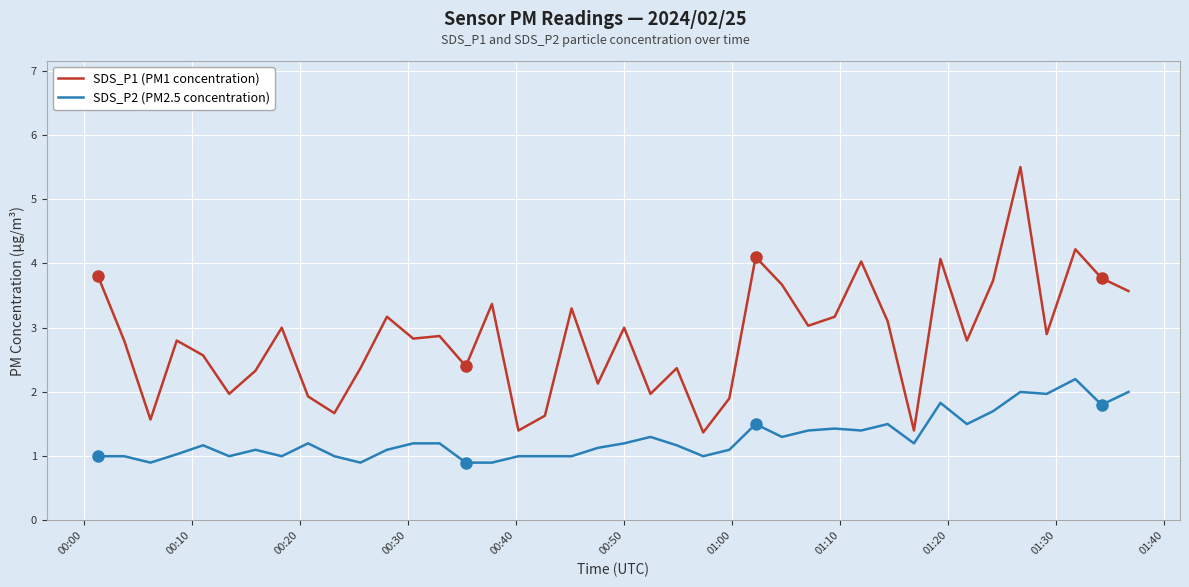

In SDS_P1 (PM1 concentration), how many points are lower than both neighbors (excluding endpoints)?

13